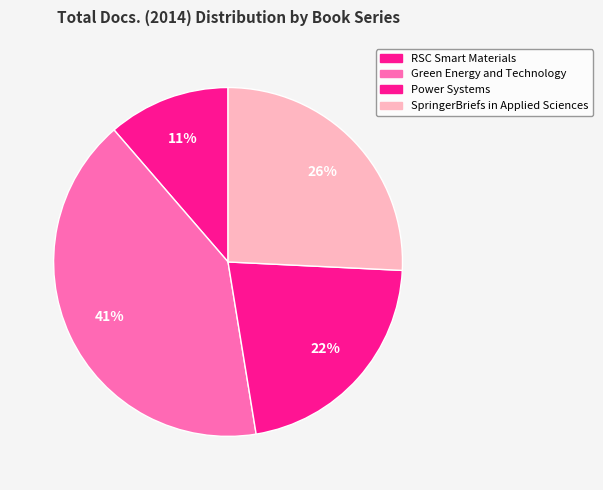

How many slices are in this pie chart?

4